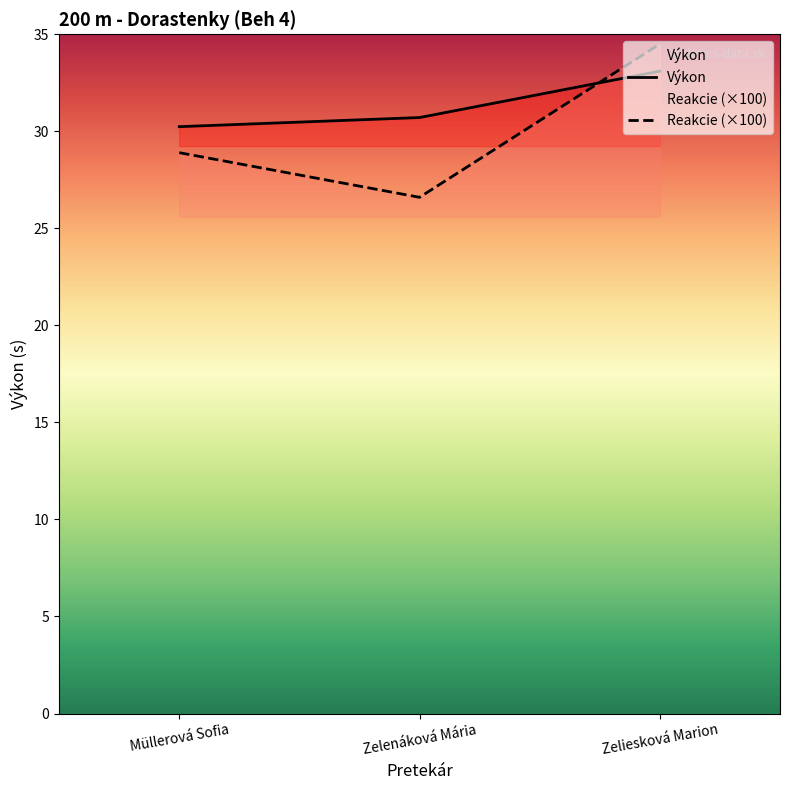

Which has a higher value, Zelenáková Mária or Müllerová Sofia?

Zelenáková Mária